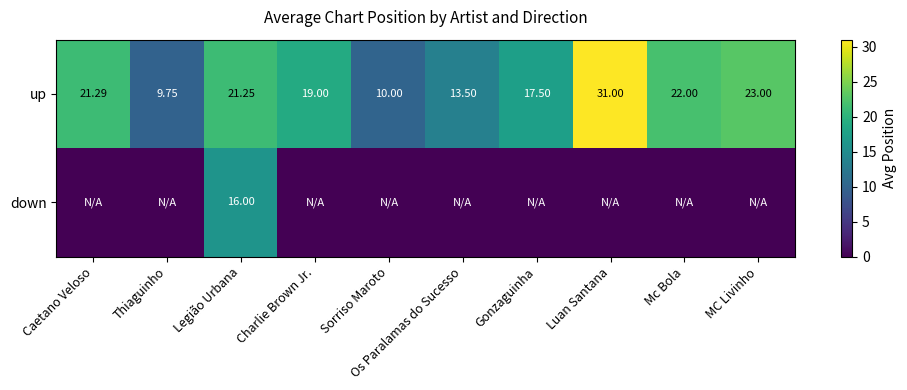

At which label does up first exceed 21?

Caetano Veloso